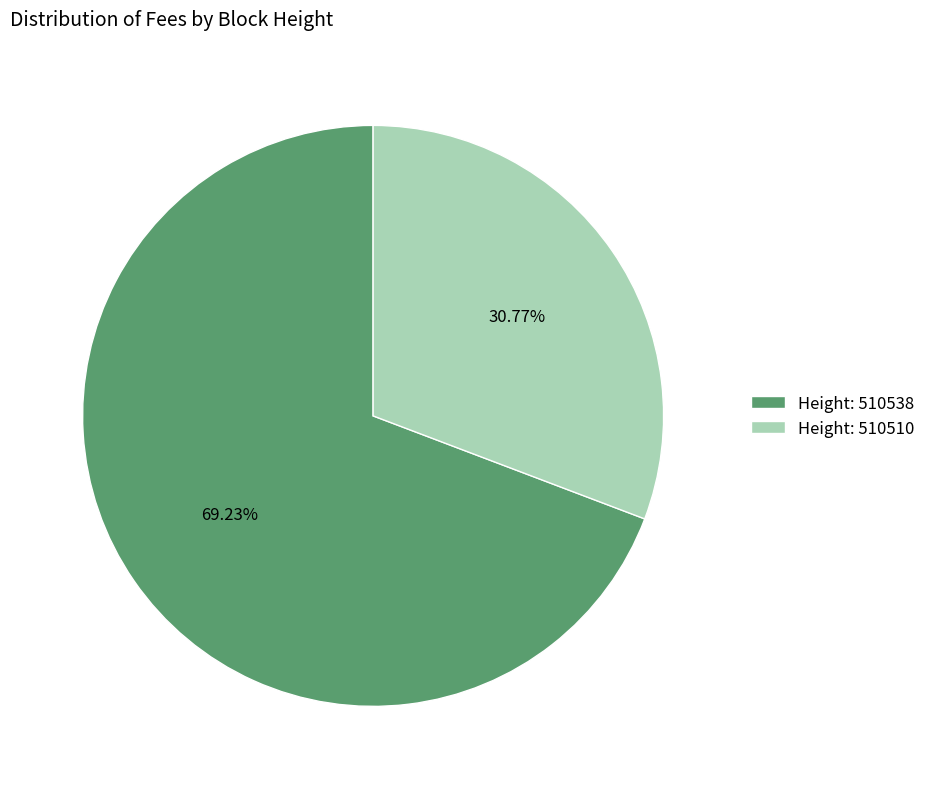

How many segments does this pie chart have?

2